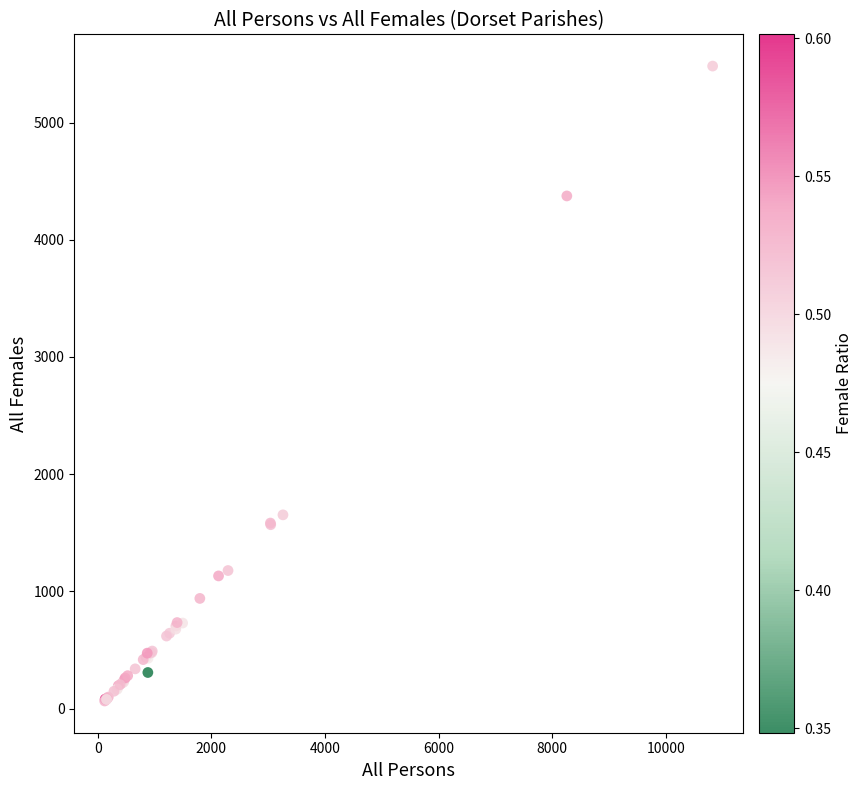

What Y value in the scatter plot is closest to 2773?

1653